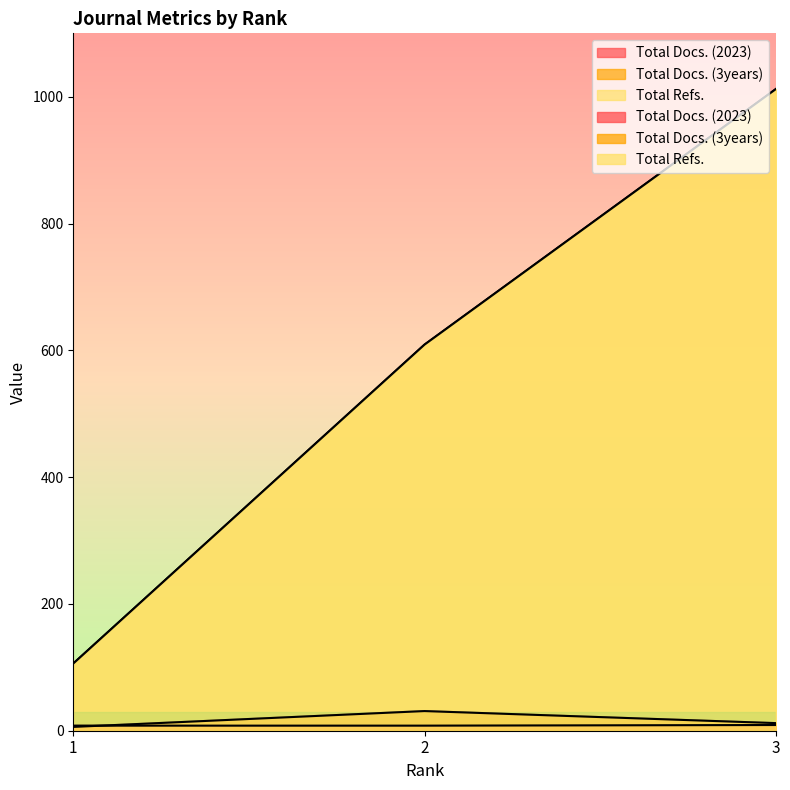

The Total Docs. (2023) series shows 8 at 2. True or false?

True